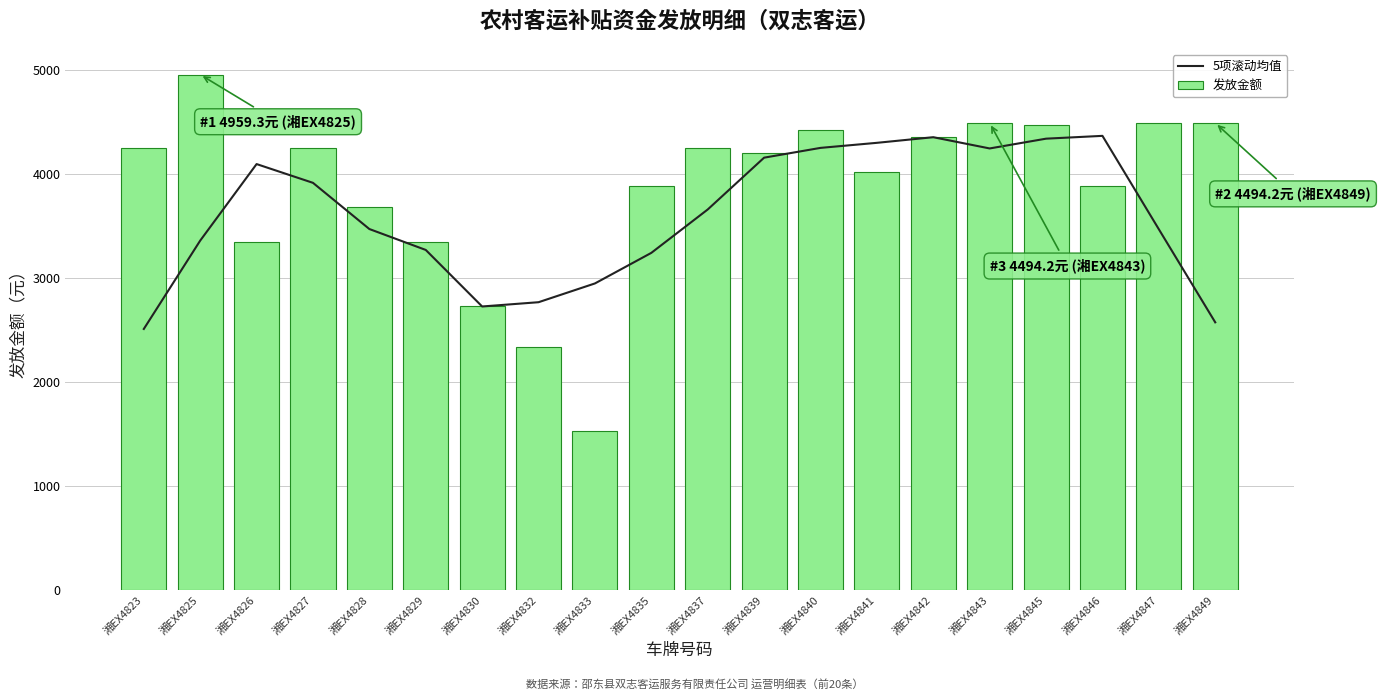

Which series has the largest total across all categories?

发放金额